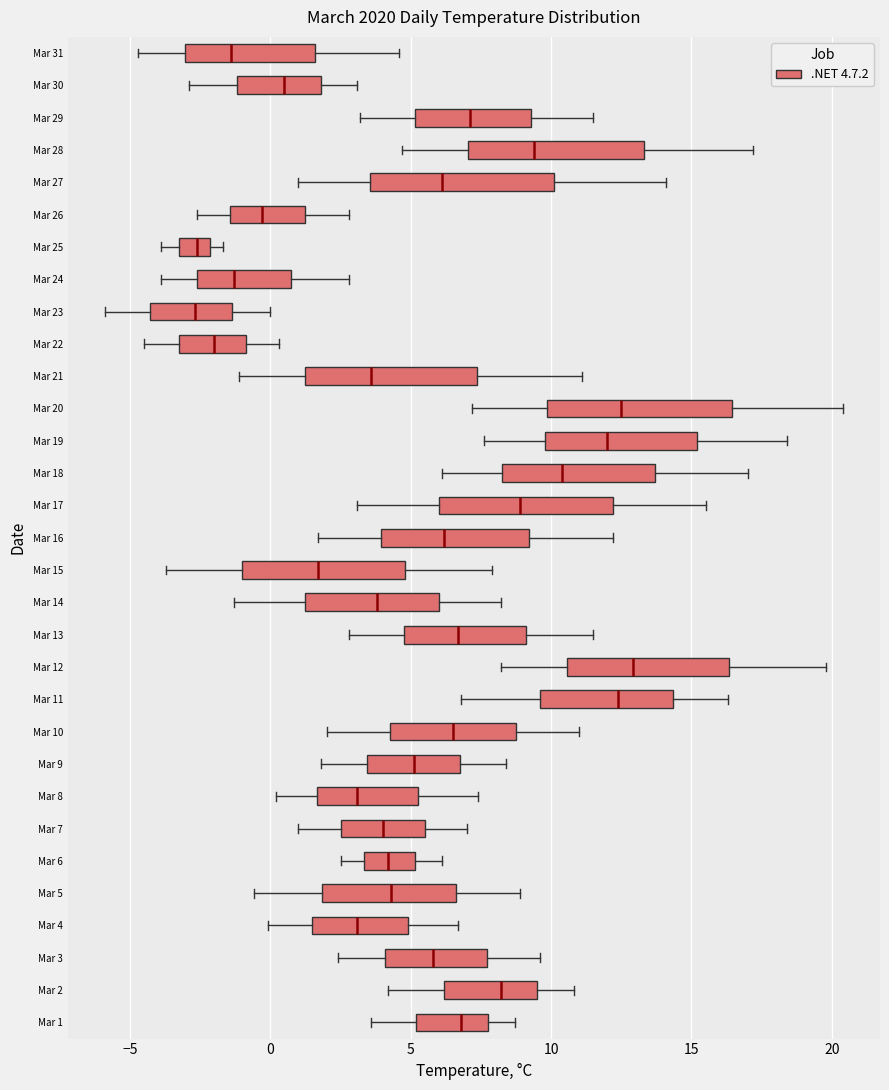

Reading bottom to top, transcribe this box plot: for each box, give where its median line is, the range the box spans, and where its two whiskers end, as read against the x-axis. The values are not printed on the chart, so give them approximately, as read against the axis.

Mar 1: median 7.0, box 5.0 to 8.0, whiskers 3.5 to 8.5
Mar 2: median 8.0, box 6.0 to 9.5, whiskers 4.0 to 11.0
Mar 3: median 6.0, box 4.0 to 7.5, whiskers 2.5 to 9.5
Mar 4: median 3.0, box 1.5 to 5.0, whiskers 0.0 to 6.5
Mar 5: median 4.5, box 2.0 to 6.5, whiskers -0.5 to 9.0
Mar 6: median 4.0, box 3.5 to 5.0, whiskers 2.5 to 6.0
Mar 7: median 4.0, box 2.5 to 5.5, whiskers 1.0 to 7.0
Mar 8: median 3.0, box 1.5 to 5.5, whiskers 0.0 to 7.5
Mar 9: median 5.0, box 3.5 to 7.0, whiskers 2.0 to 8.5
Mar 10: median 6.5, box 4.5 to 9.0, whiskers 2.0 to 11.0
Mar 11: median 12.5, box 9.5 to 14.5, whiskers 7.0 to 16.5
Mar 12: median 13.0, box 10.5 to 16.5, whiskers 8.0 to 20.0
Mar 13: median 6.5, box 5.0 to 9.0, whiskers 3.0 to 11.5
Mar 14: median 4.0, box 1.5 to 6.0, whiskers -1.5 to 8.0
Mar 15: median 1.5, box -1.0 to 5.0, whiskers -3.5 to 8.0
Mar 16: median 6.0, box 4.0 to 9.0, whiskers 1.5 to 12.0
Mar 17: median 9.0, box 6.0 to 12.0, whiskers 3.0 to 15.5
Mar 18: median 10.5, box 8.5 to 13.5, whiskers 6.0 to 17.0
Mar 19: median 12.0, box 10.0 to 15.0, whiskers 7.5 to 18.5
Mar 20: median 12.5, box 10.0 to 16.5, whiskers 7.0 to 20.5
Mar 21: median 3.5, box 1.5 to 7.5, whiskers -1.0 to 11.0
Mar 22: median -2.0, box -3.0 to -1.0, whiskers -4.5 to 0.5
Mar 23: median -2.5, box -4.5 to -1.5, whiskers -6.0 to 0.0
Mar 24: median -1.5, box -2.5 to 1.0, whiskers -4.0 to 3.0
Mar 25: median -2.5, box -3.0 to -2.0, whiskers -4.0 to -1.5
Mar 26: median -0.5, box -1.5 to 1.5, whiskers -2.5 to 3.0
Mar 27: median 6.0, box 3.5 to 10.0, whiskers 1.0 to 14.0
Mar 28: median 9.5, box 7.0 to 13.5, whiskers 4.5 to 17.0
Mar 29: median 7.0, box 5.0 to 9.5, whiskers 3.0 to 11.5
Mar 30: median 0.5, box -1.0 to 2.0, whiskers -3.0 to 3.0
Mar 31: median -1.5, box -3.0 to 1.5, whiskers -4.5 to 4.5